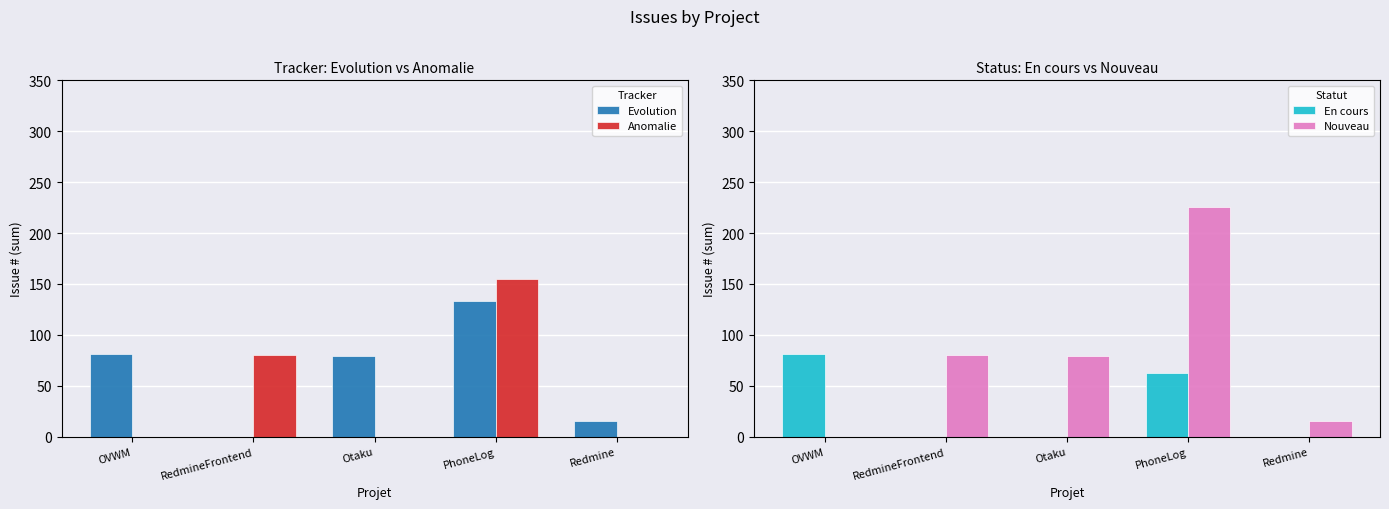

Is it true that En cours equals 81 at OVWM?

True